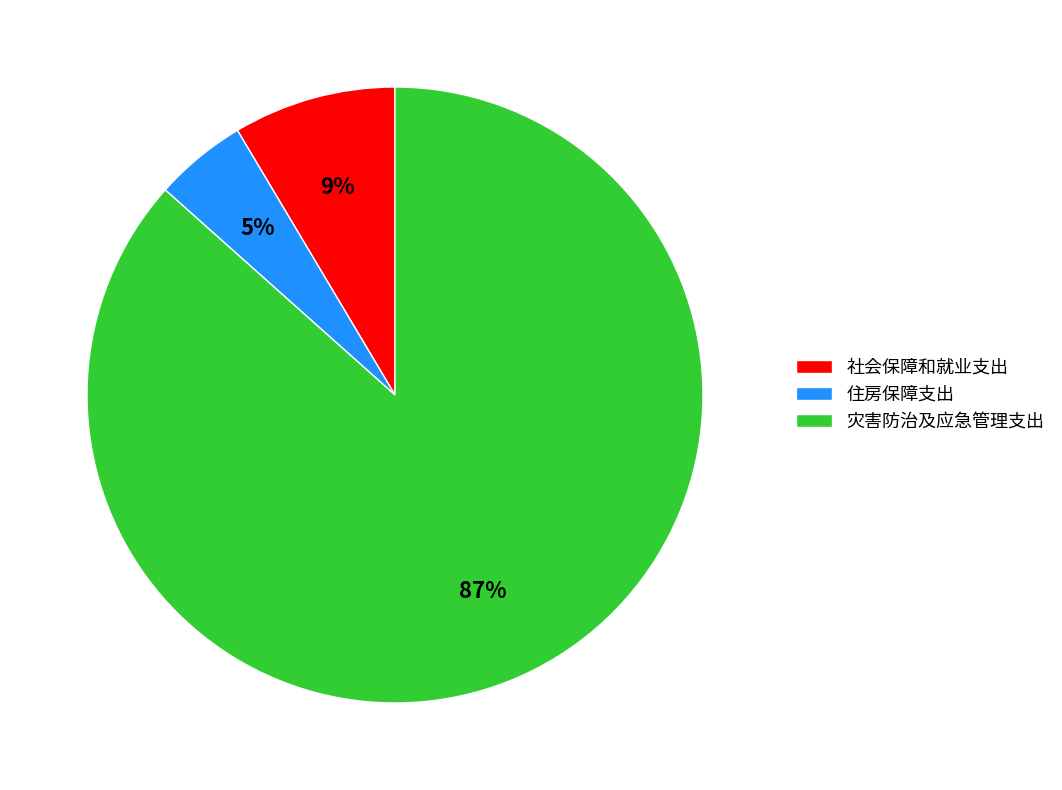

Rank the categories by value from highest to lowest.

灾害防治及应急管理支出, 社会保障和就业支出, 住房保障支出